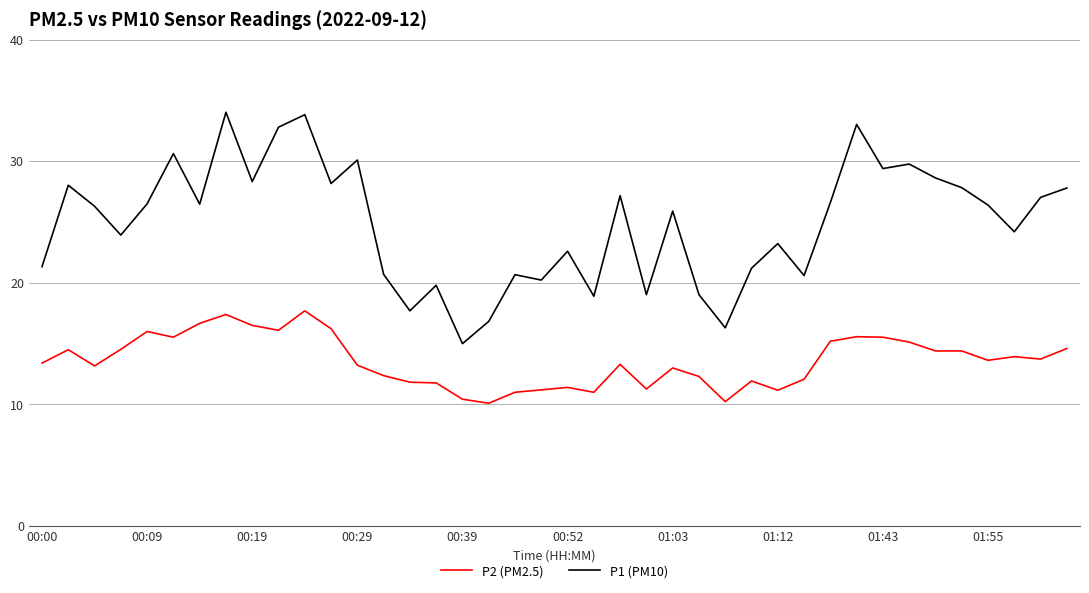

Does the chart have visible grid lines?

Yes